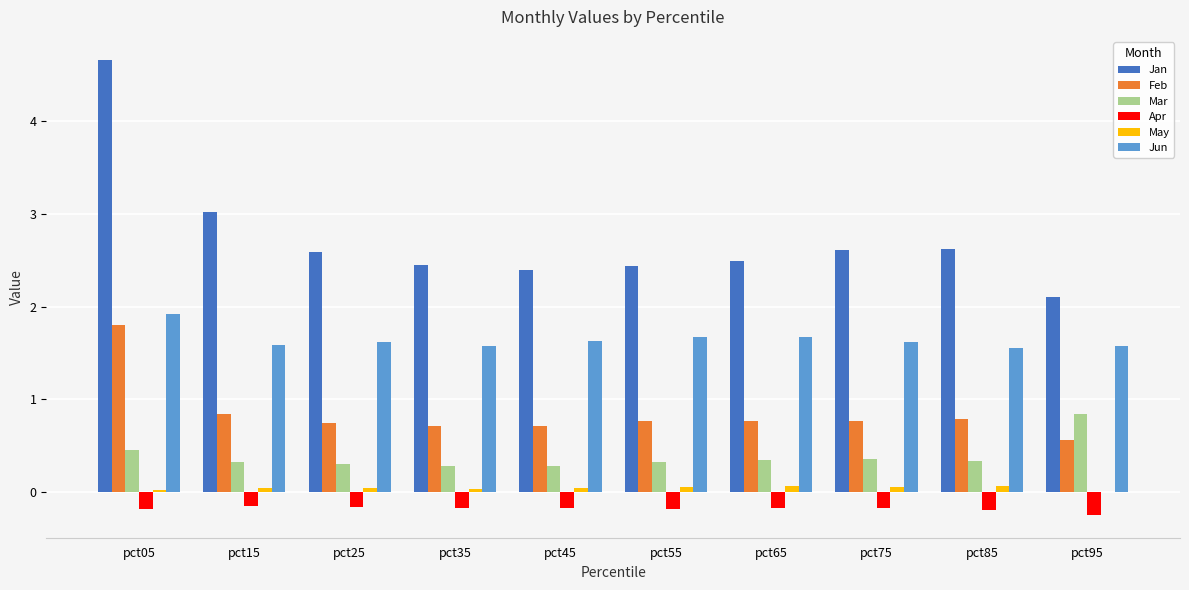

The value of Jan at pct25 is 2.6. True or false?

True